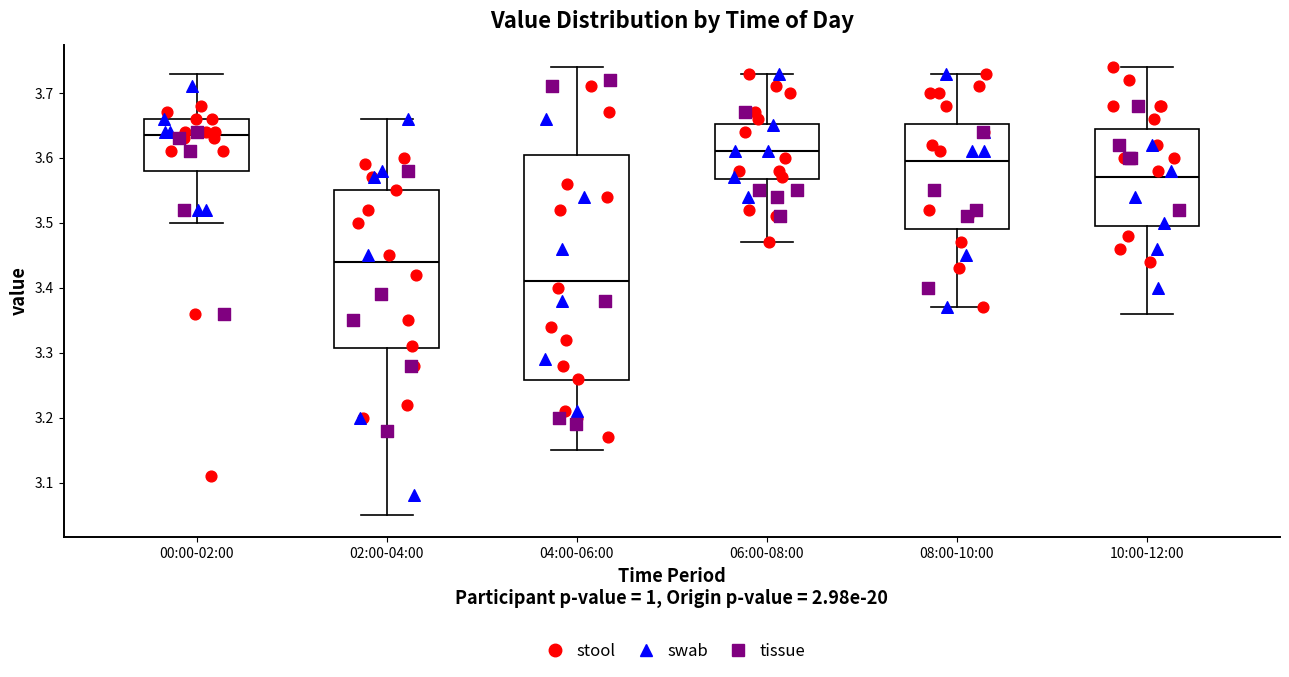

Which box's median line is the highest?

00:00-02:00